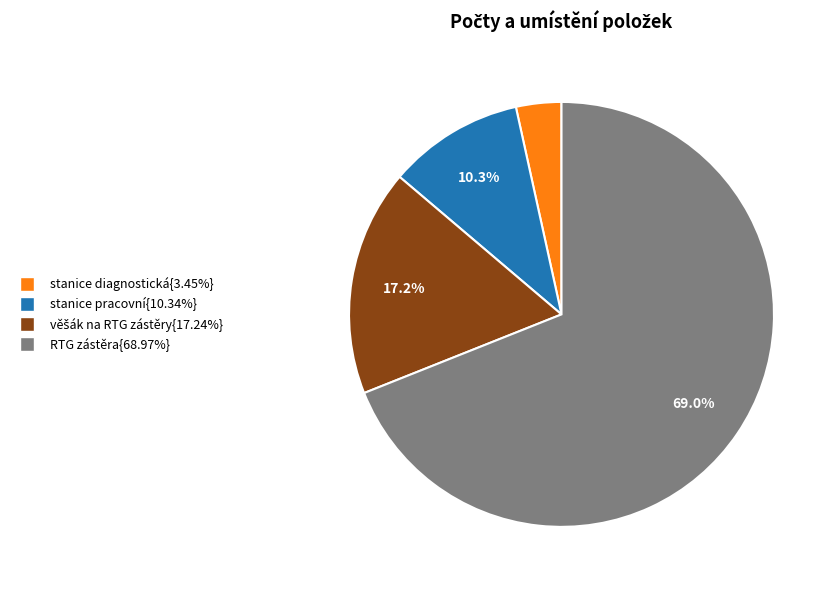

Is there any slice that represents more than half of the pie?

Yes